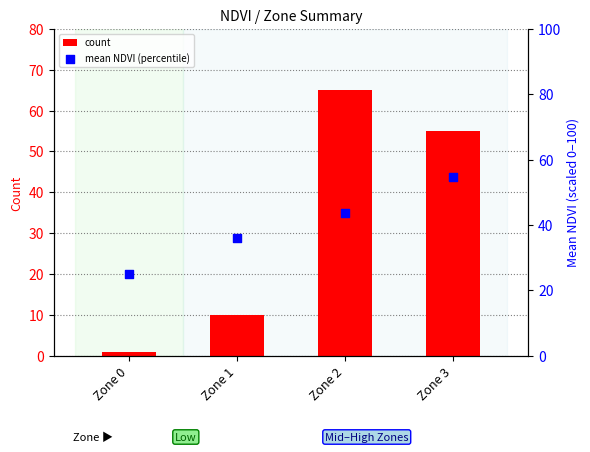

What is the total value across all series at Zone 1?

46.0